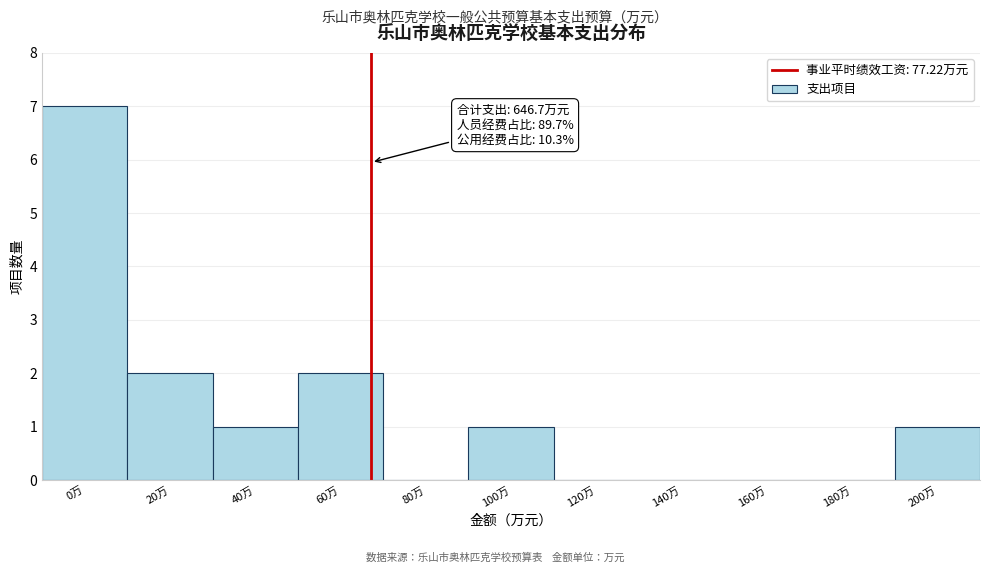

Reading left to right, what are all the values shown in this chart?

0万=7	20万=2	40万=1	60万=2	80万=0	100万=1	120万=0	140万=0	160万=0	180万=0	200万=1